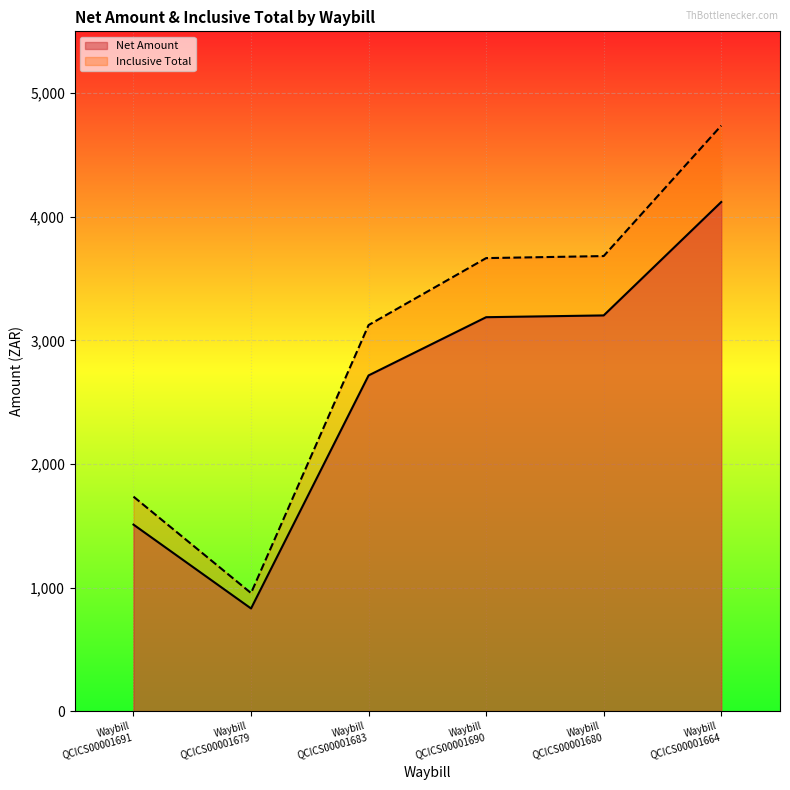

What are all the series names shown in the legend?

Net Amount, Inclusive Total